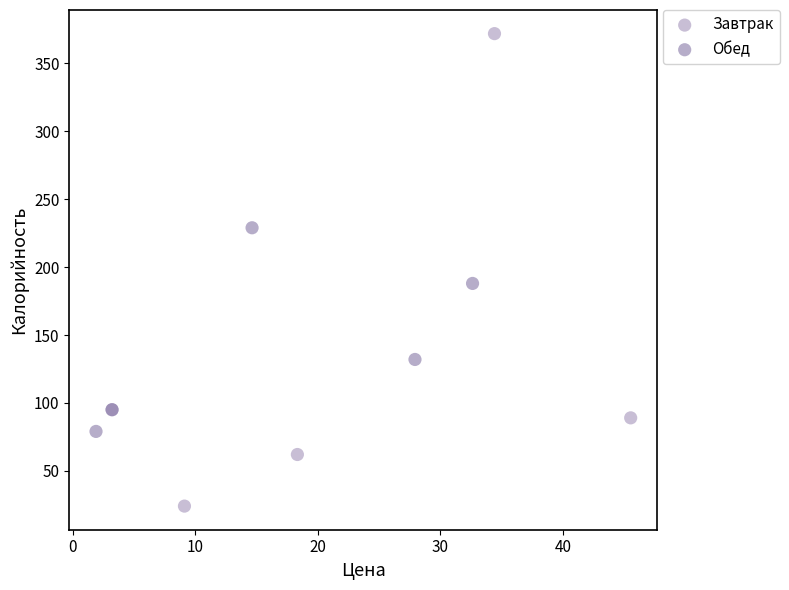

Which series has the widest spread of Y values?

Завтрак